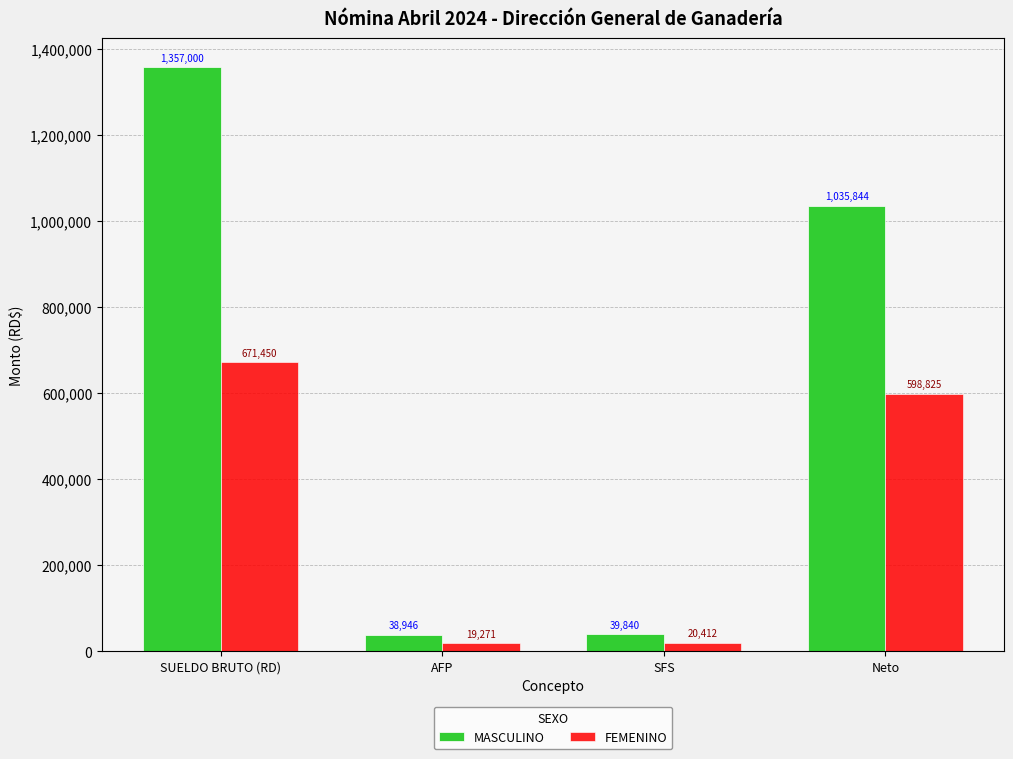

What are all the series names shown in the legend?

MASCULINO, FEMENINO